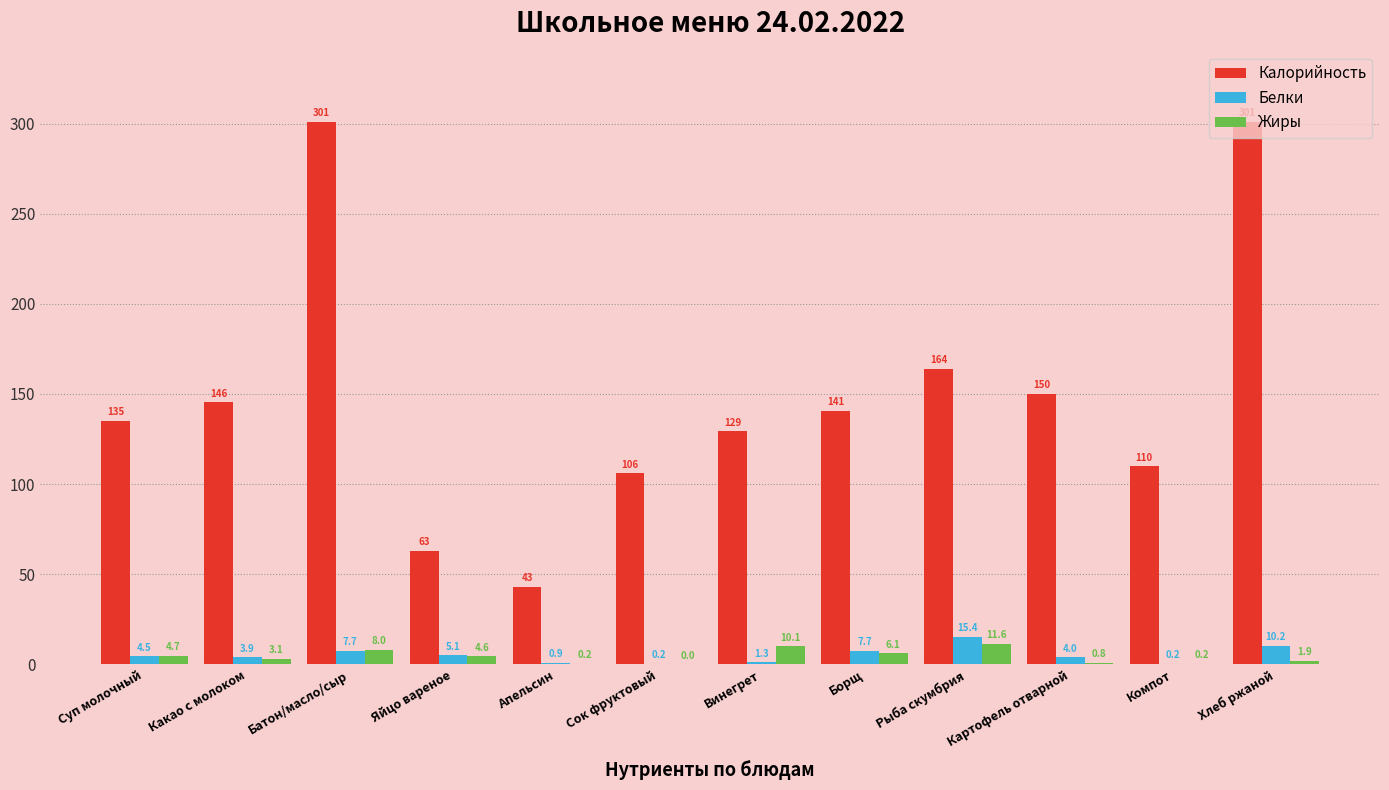

Is it true that Калорийность equals 71.7 at Апельсин?

False